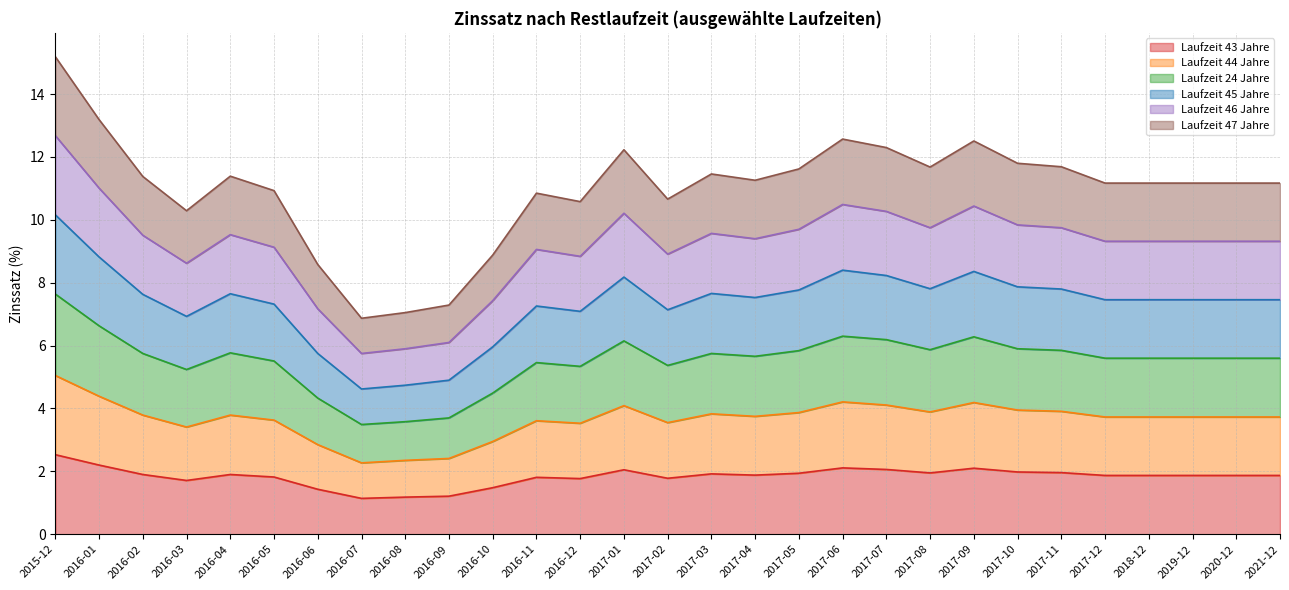

What are all the series names shown in the legend?

Laufzeit 43 Jahre, Laufzeit 44 Jahre, Laufzeit 24 Jahre, Laufzeit 45 Jahre, Laufzeit 46 Jahre, Laufzeit 47 Jahre